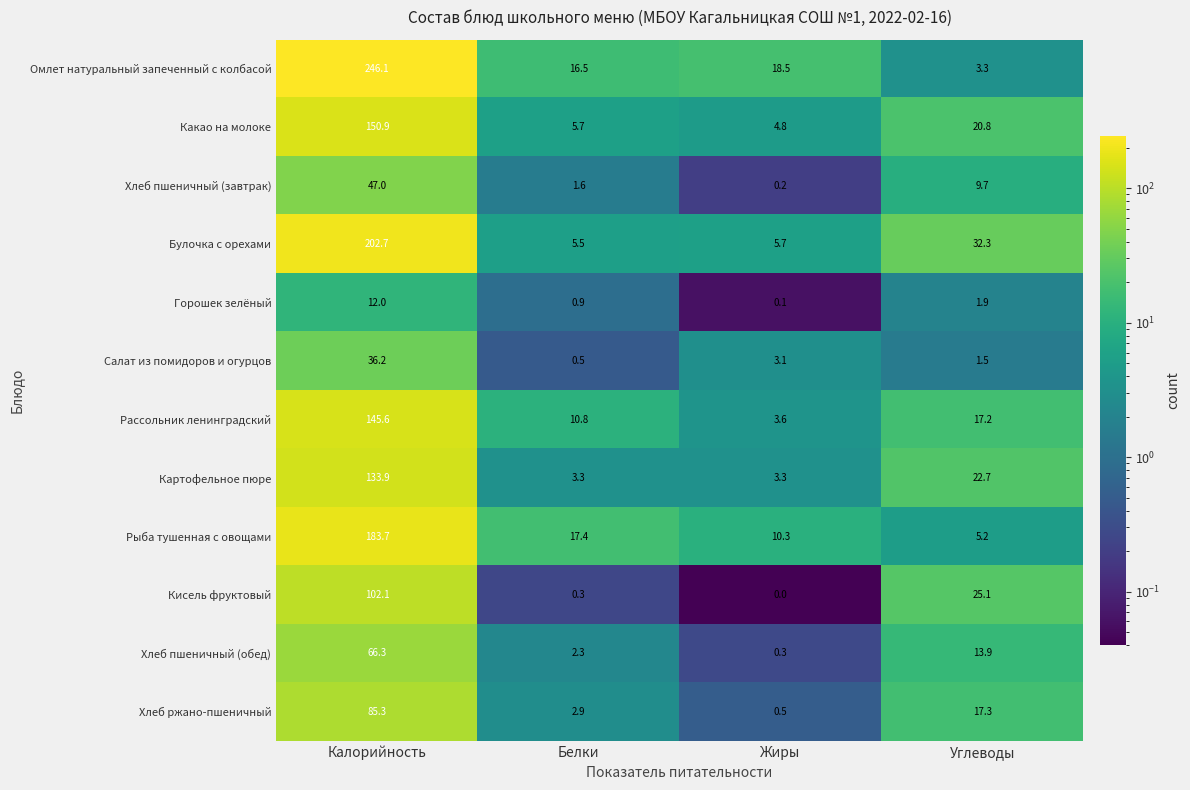

Which label corresponds to the largest value in the chart?

Калорийность